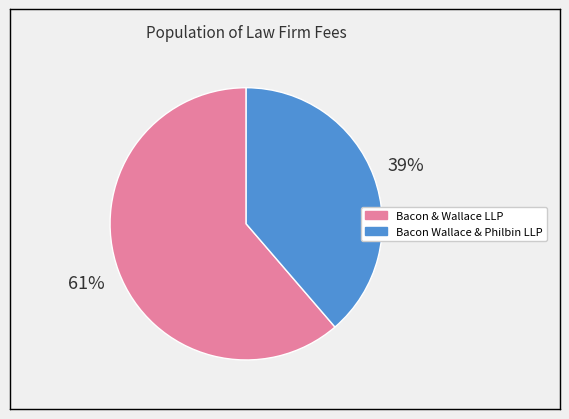

Does any single category account for the majority?

Yes